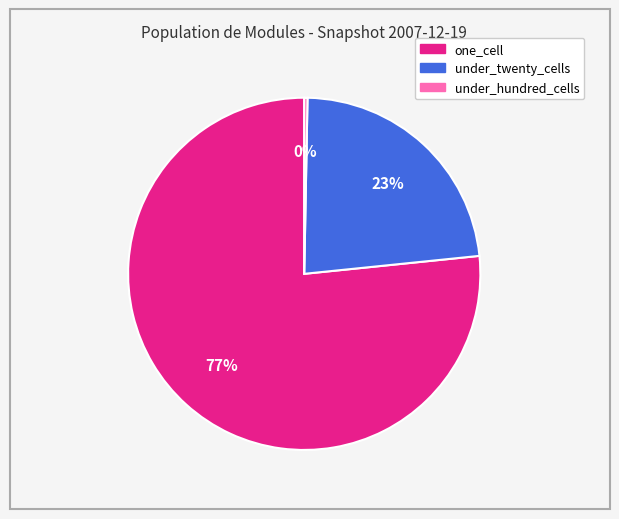

Is there a majority slice in this chart?

Yes